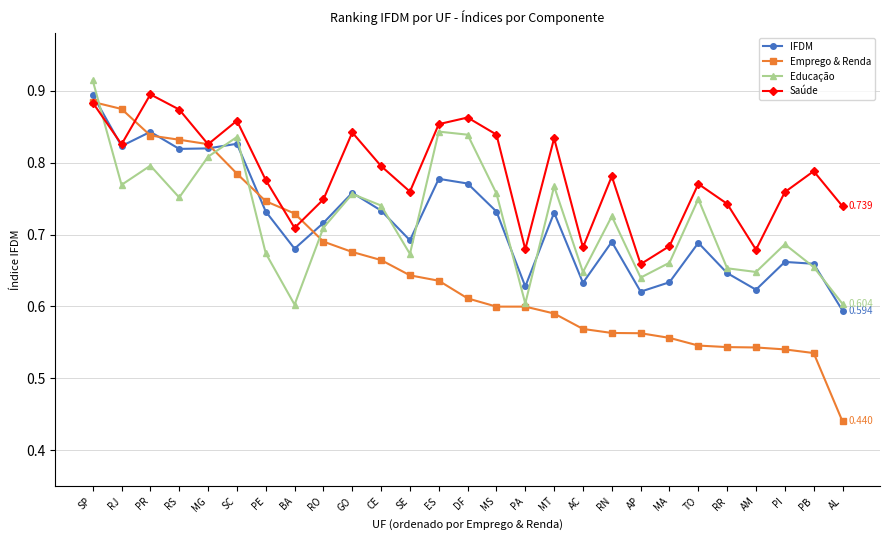

Rank the series at ES from highest to lowest value.

Saúde, Educação, IFDM, Emprego & Renda